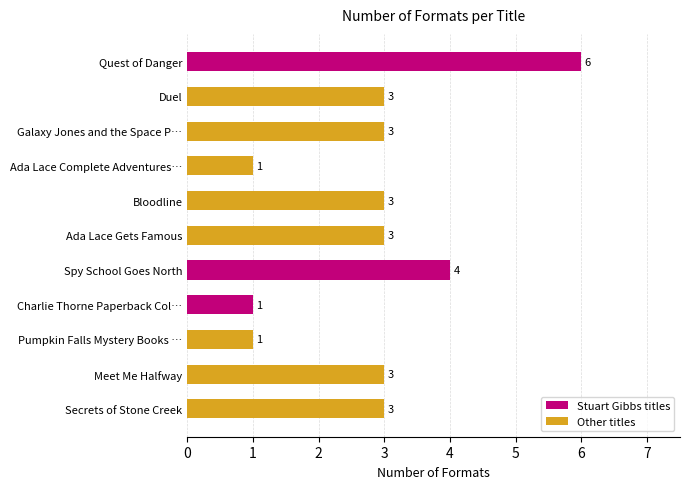

What is the approximate value at Secrets of Stone Creek?

3